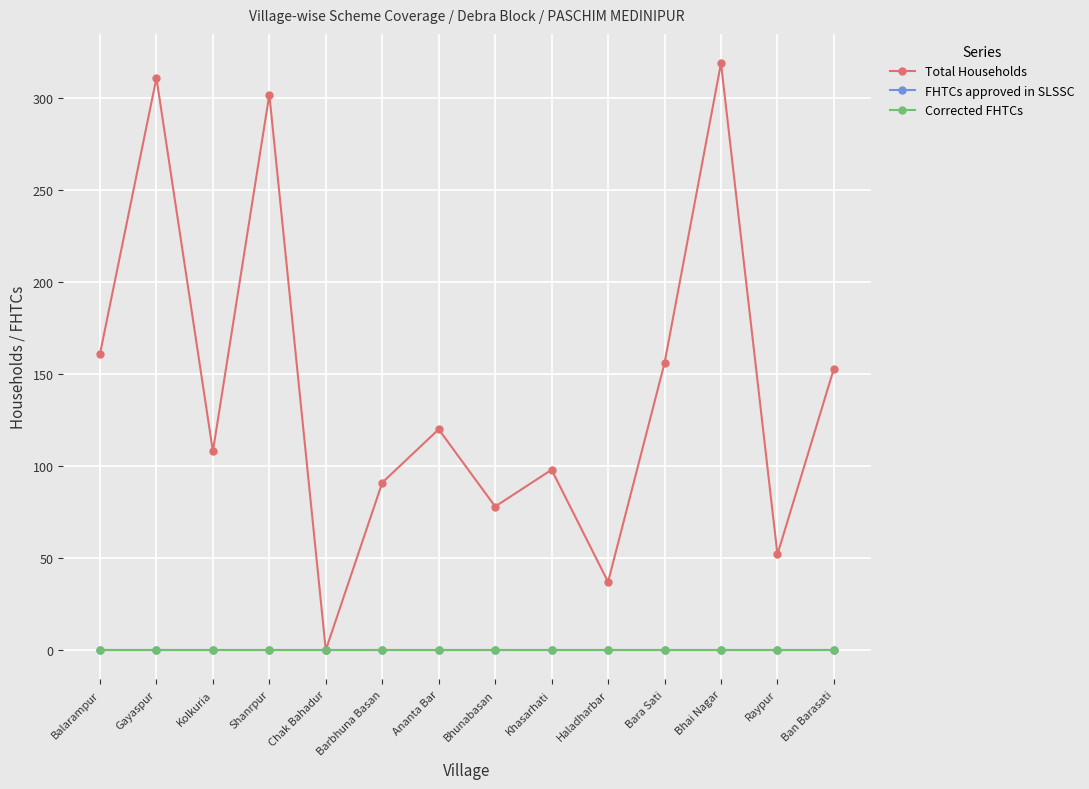

Which series has the largest total across all categories?

Total Households